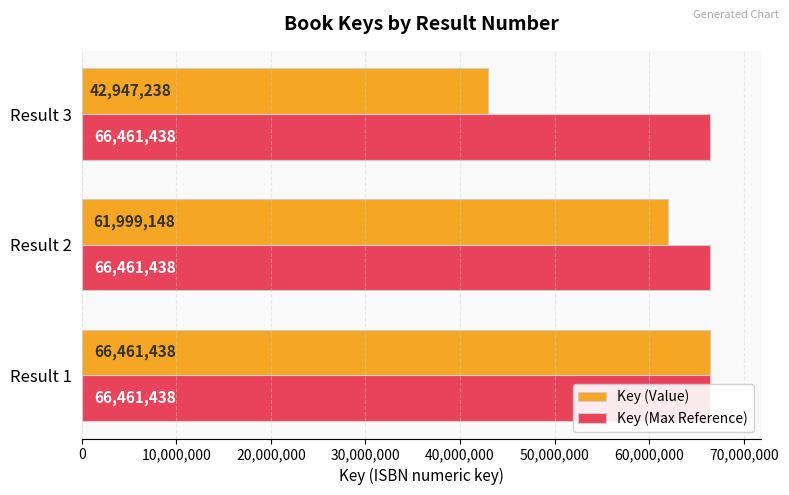

True or false: Key (Max Reference) has a value of 0.2 at 20,000,000.

False